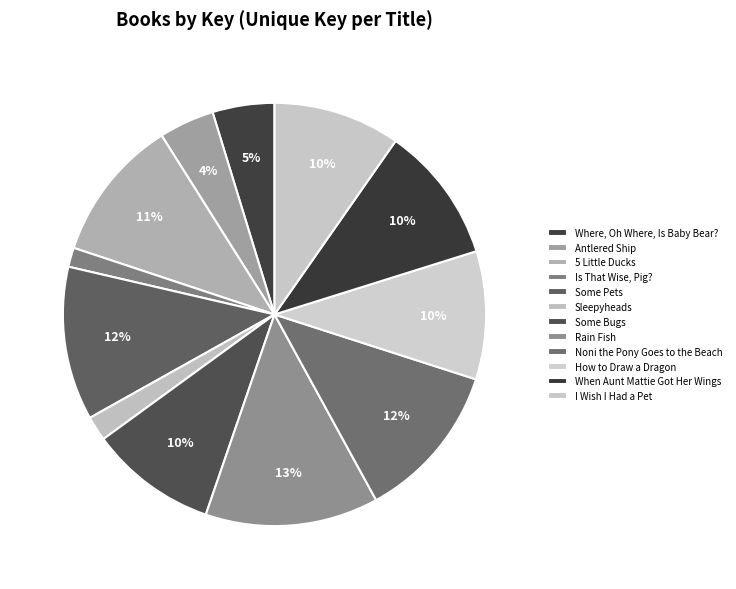

Which has a higher value, 5 Little Ducks or Some Pets?

Some Pets